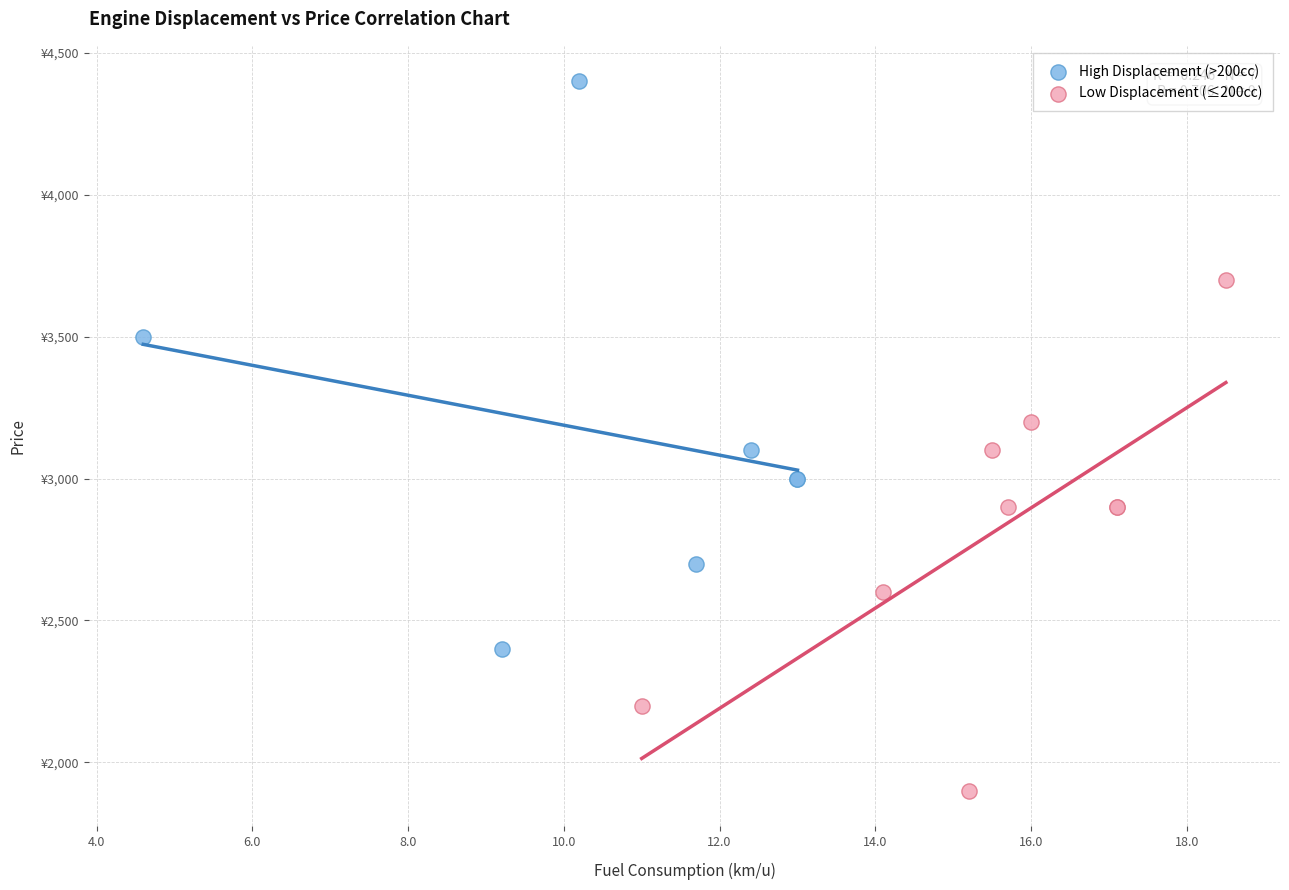

Which series has the largest Y range (max minus min)?

High Displacement (>200cc)